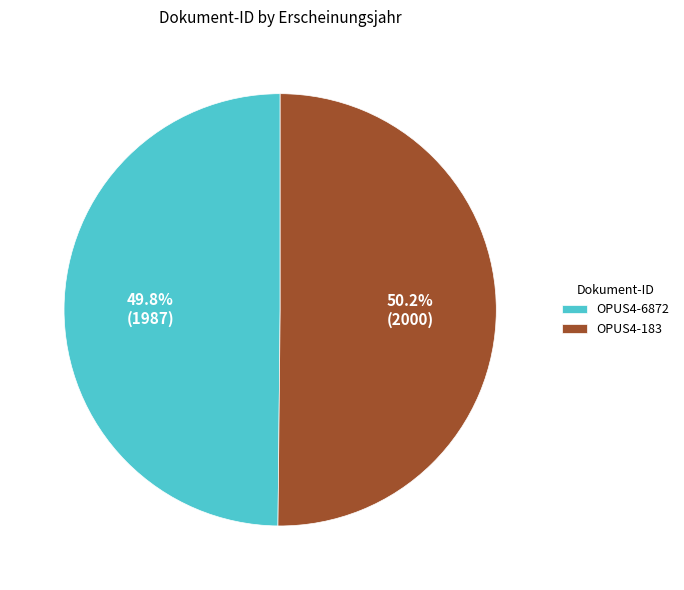

Count the number of slices in the pie.

2